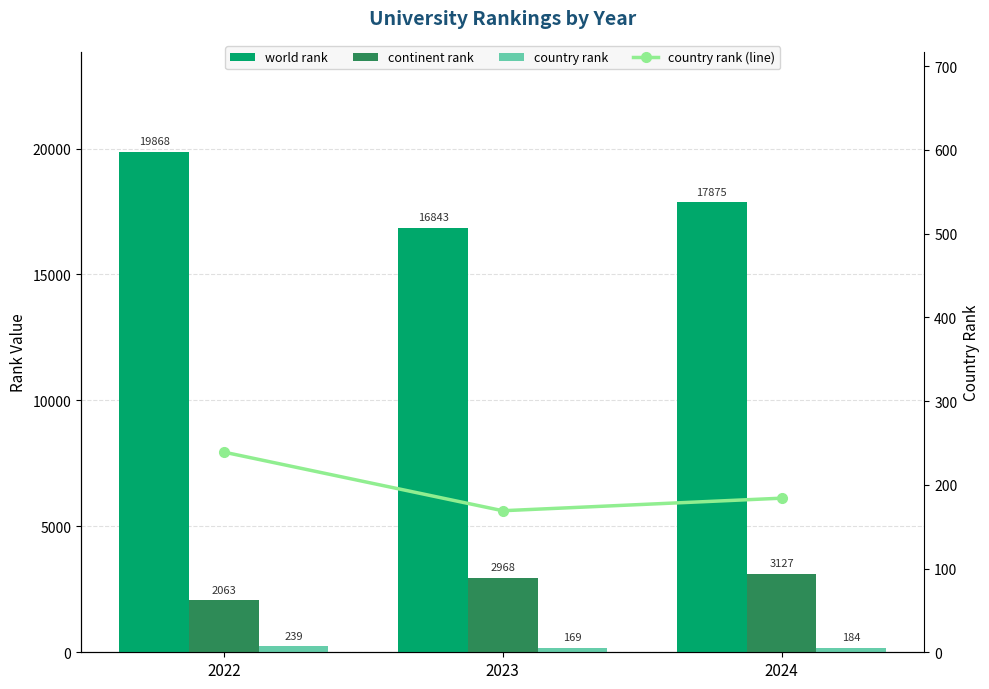

At which category does the chart reach its minimum across all series?

2023